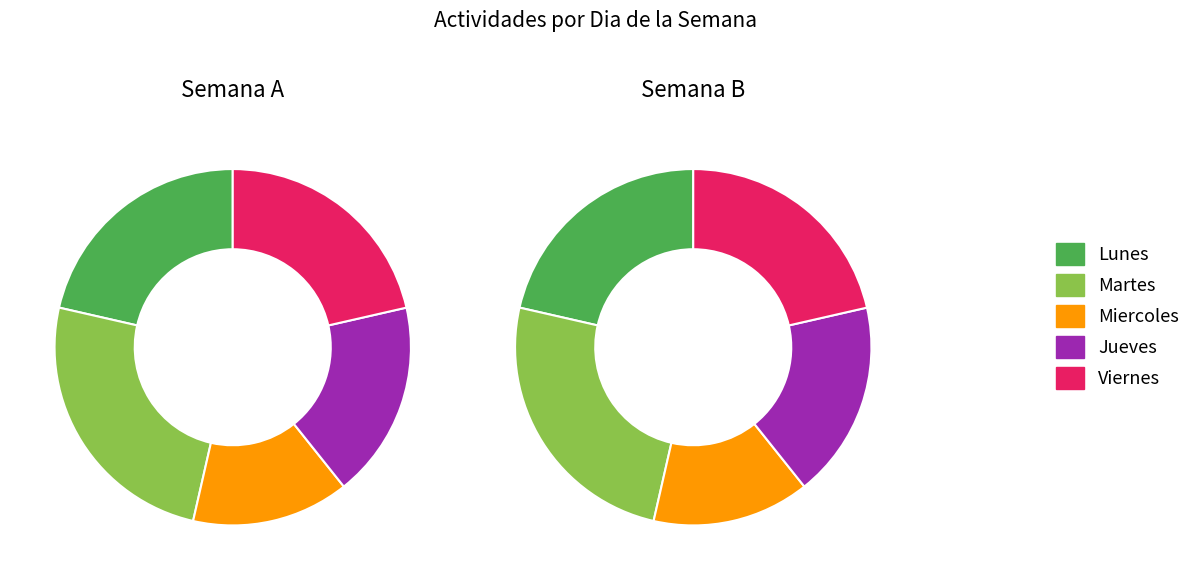

To the nearest percent, what portion does Viernes represent?

21%